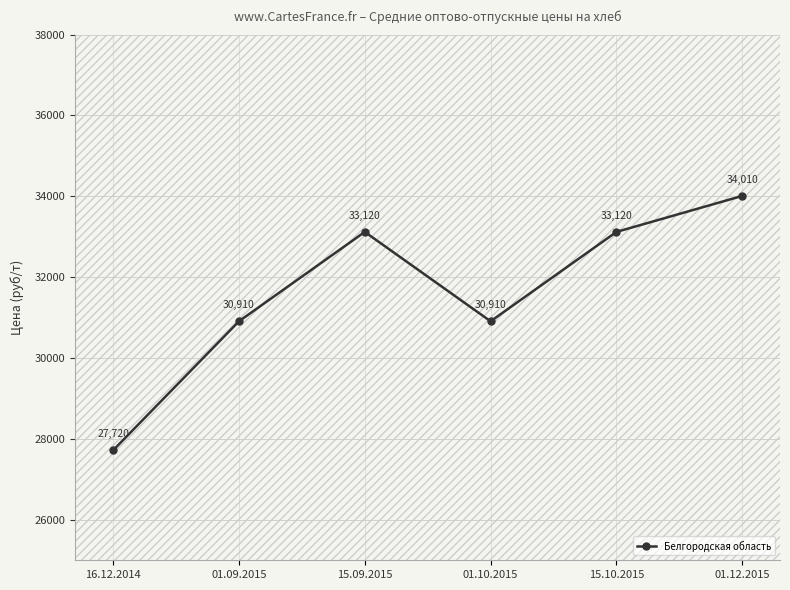

What is the label of the 2nd point from the right?

15.10.2015